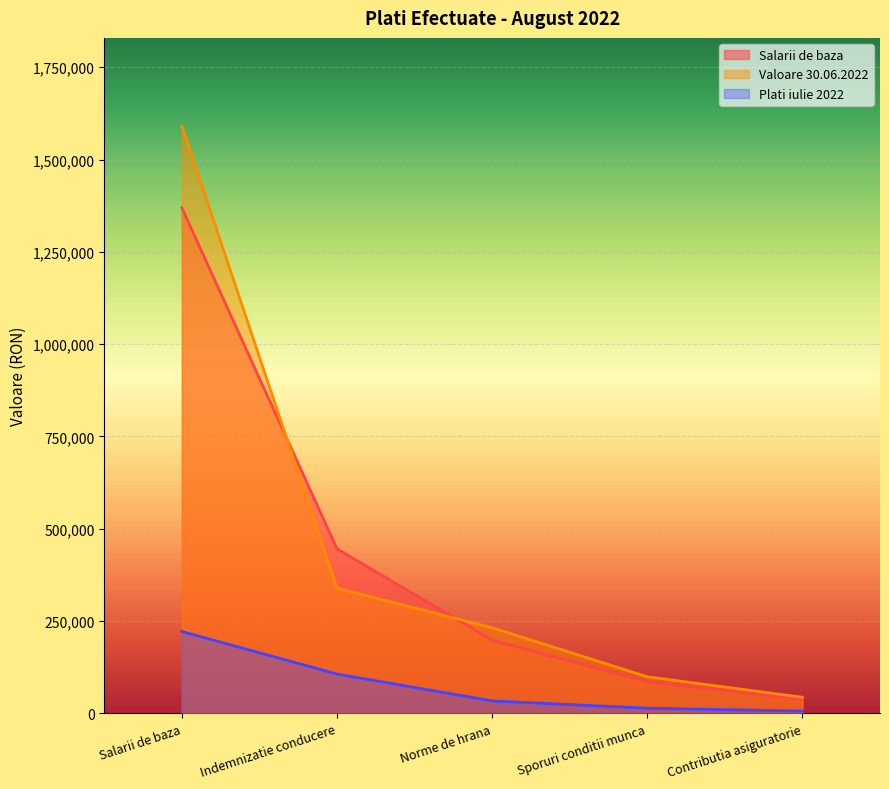

What is the difference between the maximum and minimum values in the Valoare 30.06.2022 series?

1547334